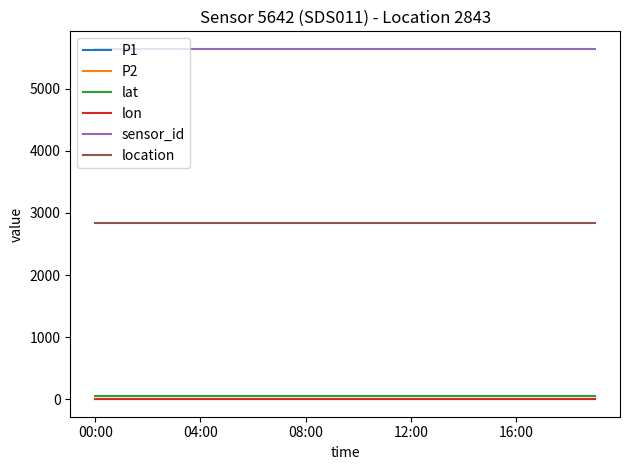

What is the value of the sensor_id point at the 6th from the left?

5642.0